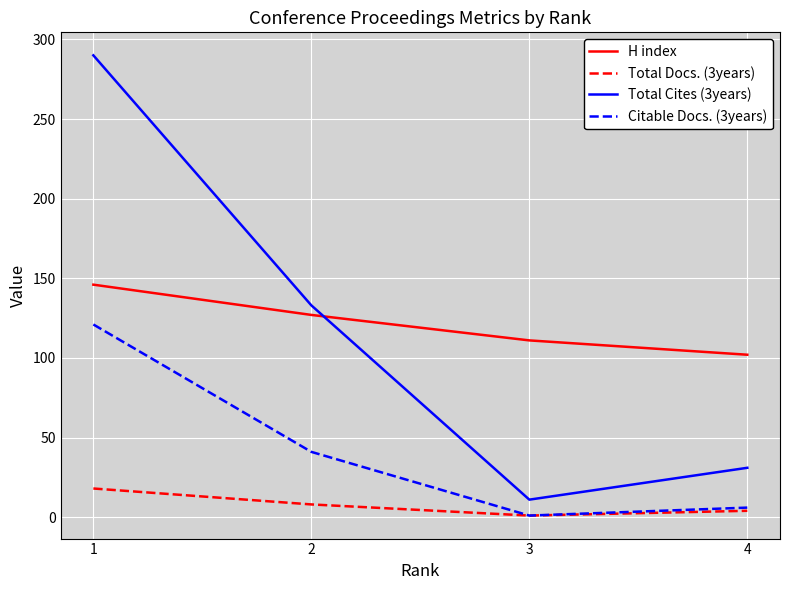

Count the number of categories in the chart.

4